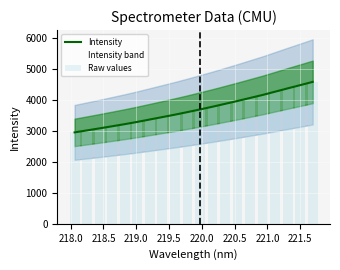

What is the minimum value for Intensity?

2947.2